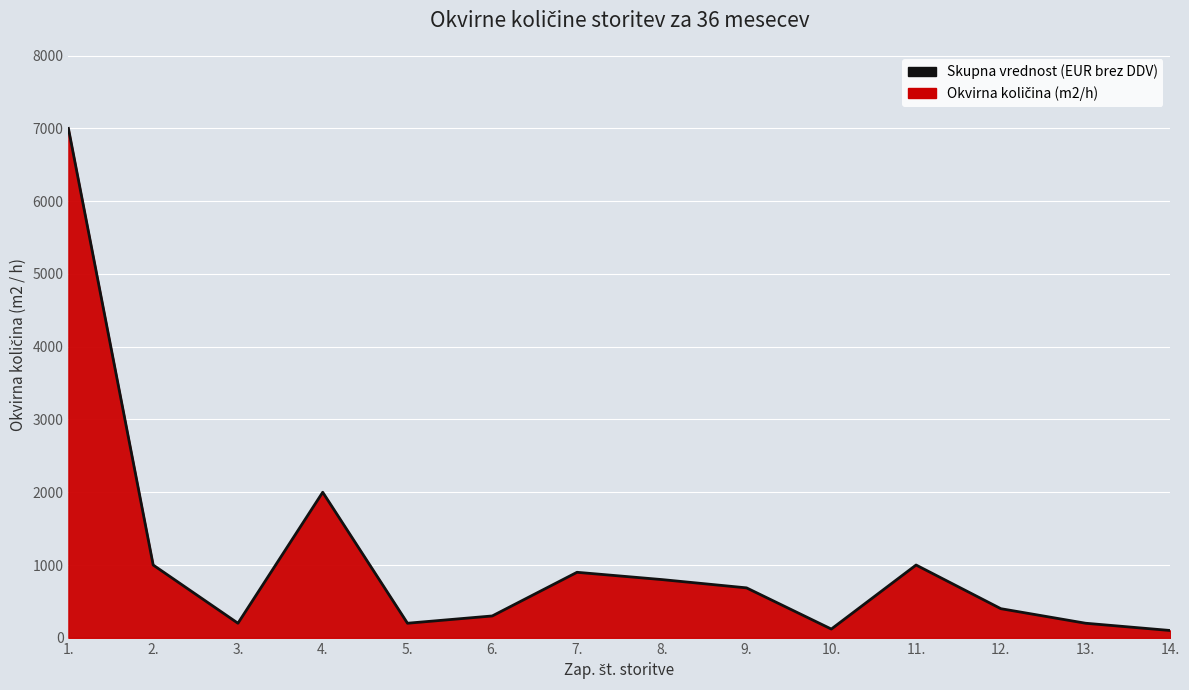

At which category does the data reach its first local valley?

3.